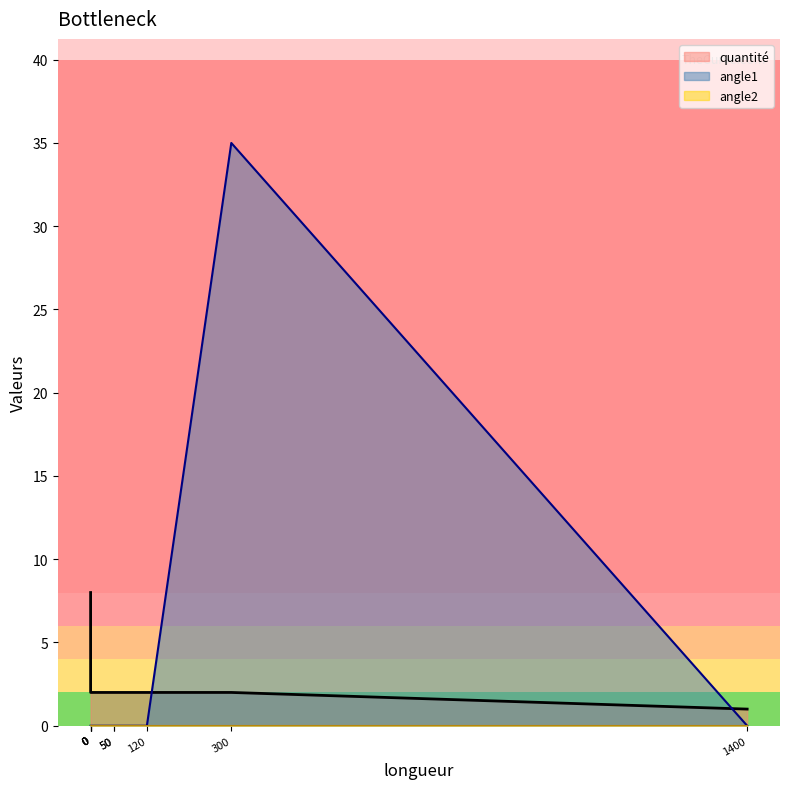

True or false: angle2 and quantité cross at least once.

False